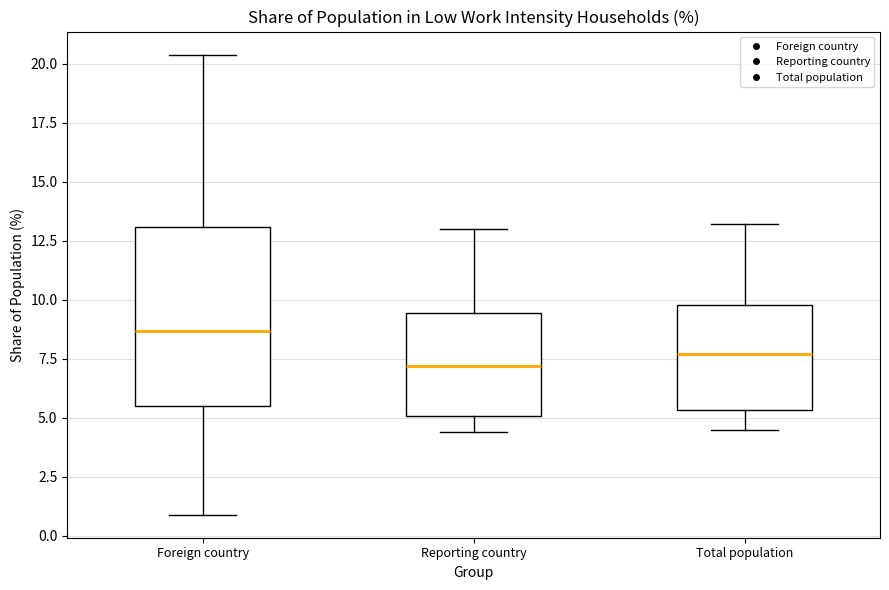

Reading left to right, read every box against the y-axis: the position of its median line, the range the box covers, and the ends of its whiskers. The values are not printed on the chart, so give them approximately, as read against the axis.

Foreign country: median 8.5, box 5.5 to 13.0, whiskers 1.0 to 20.5
Reporting country: median 7.0, box 5.0 to 9.5, whiskers 4.5 to 13.0
Total population: median 7.5, box 5.5 to 10.0, whiskers 4.5 to 13.0